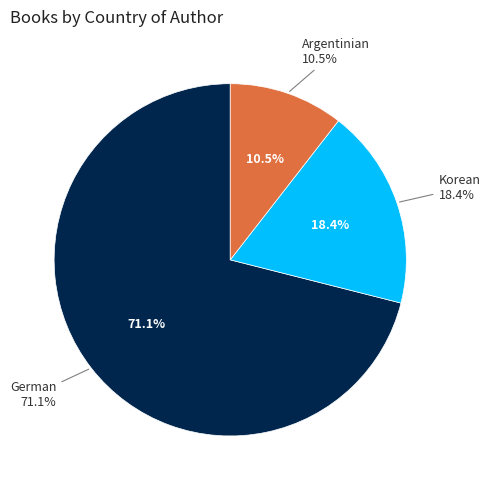

Count the number of slices in the pie.

3